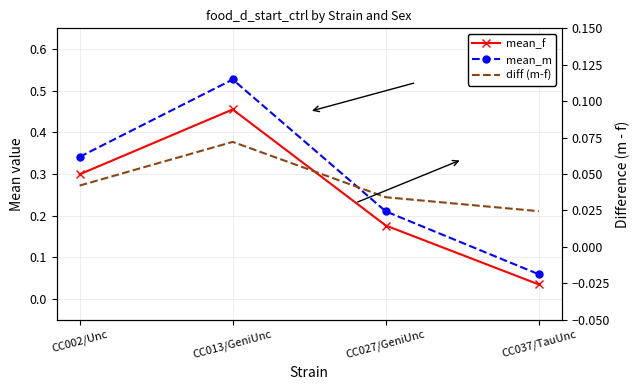

True or false: mean_m has a value of 0.1 at CC013/GeniUnc.

False